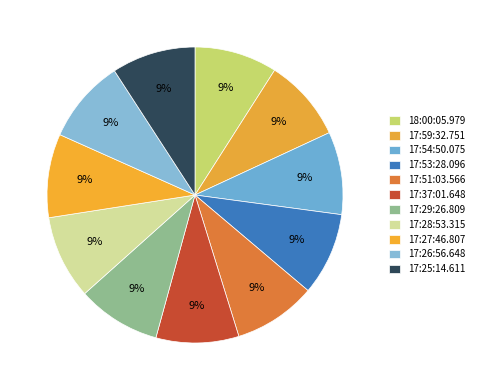

Does 17:51:03.566 account for over 50% of the chart?

No